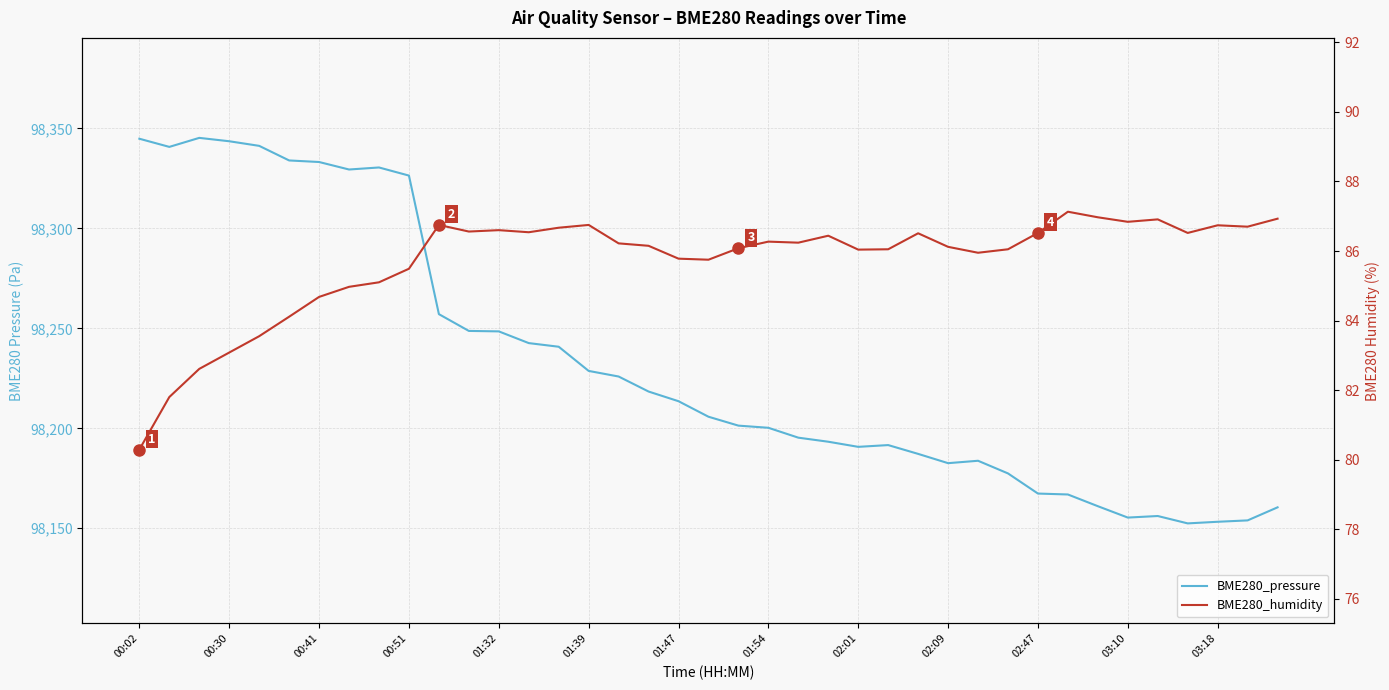

Reading right to left, what are all the values shown in this chart?

BME280_pressure: 98160.5	98153.9	98153.3	98152.4	98156.1	98155.4	98161.1	98166.9	98167.4	98177.4	98183.8	98182.6	98187.2	98191.6	98190.7	98193.3	98195.3	98200.3	98201.3	98205.8	98213.6	98218.4	98225.9	98228.7	98240.8	98242.6	98248.5	98248.7	98257.1	98326.4	98330.4	98329.4	98333.2	98333.9	98341.2	98343.6	98345.2	98340.7	98344.8
BME280_humidity: 86.9	86.7	86.7	86.5	86.9	86.8	87.0	87.1	86.5	86.0	86.0	86.1	86.5	86.0	86.0	86.4	86.2	86.3	86.1	85.8	85.8	86.2	86.2	86.8	86.7	86.5	86.6	86.6	86.8	85.5	85.1	85.0	84.7	84.1	83.5	83.1	82.6	81.8	80.3